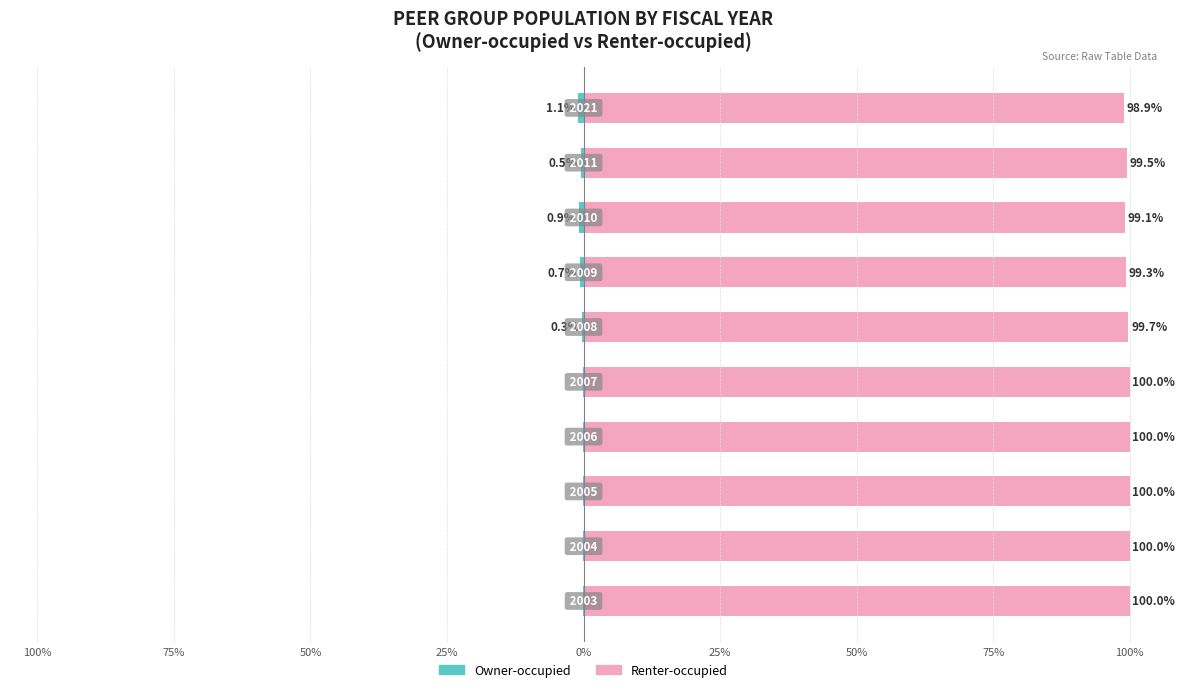

What is the minimum value shown in the chart?

-1.1